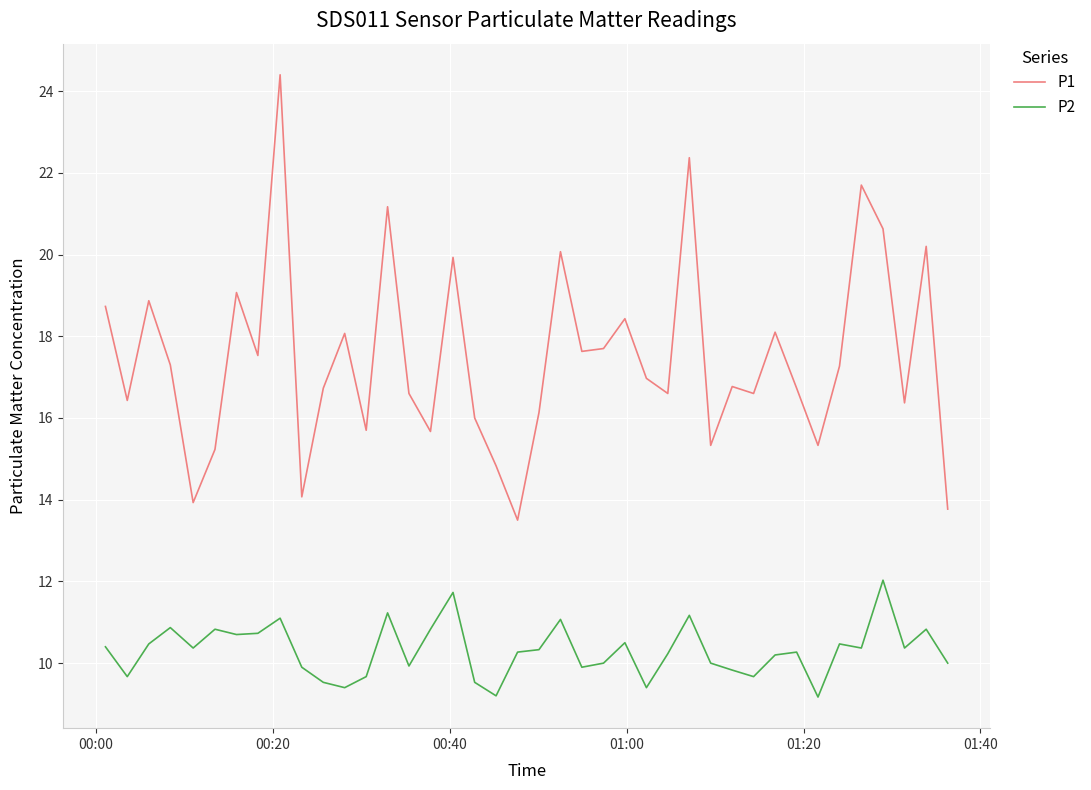

At how many categories does at least one series exceed 12?

40